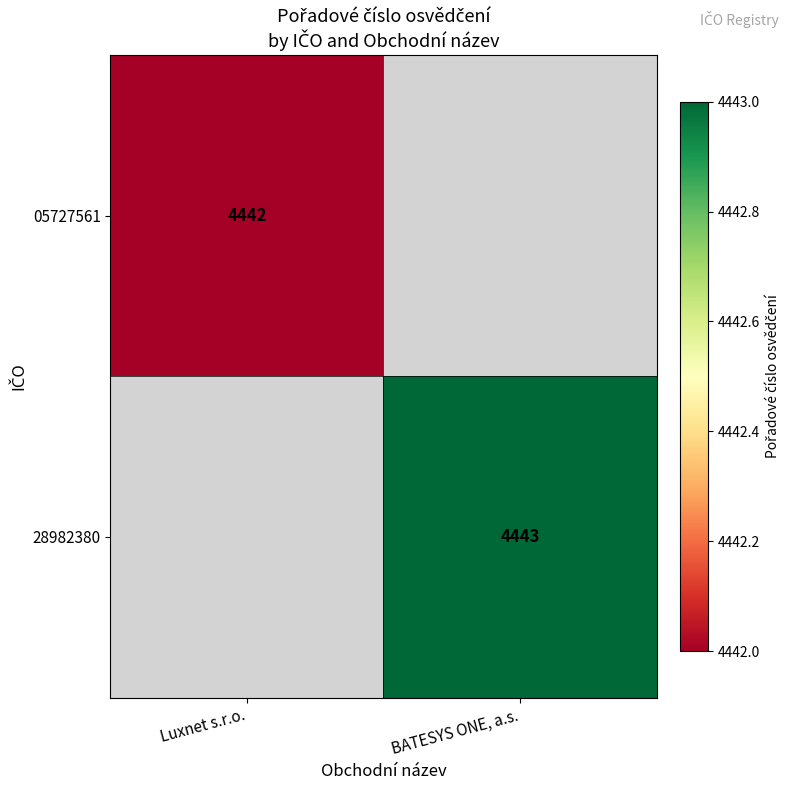

Count the number of categories in the chart.

2